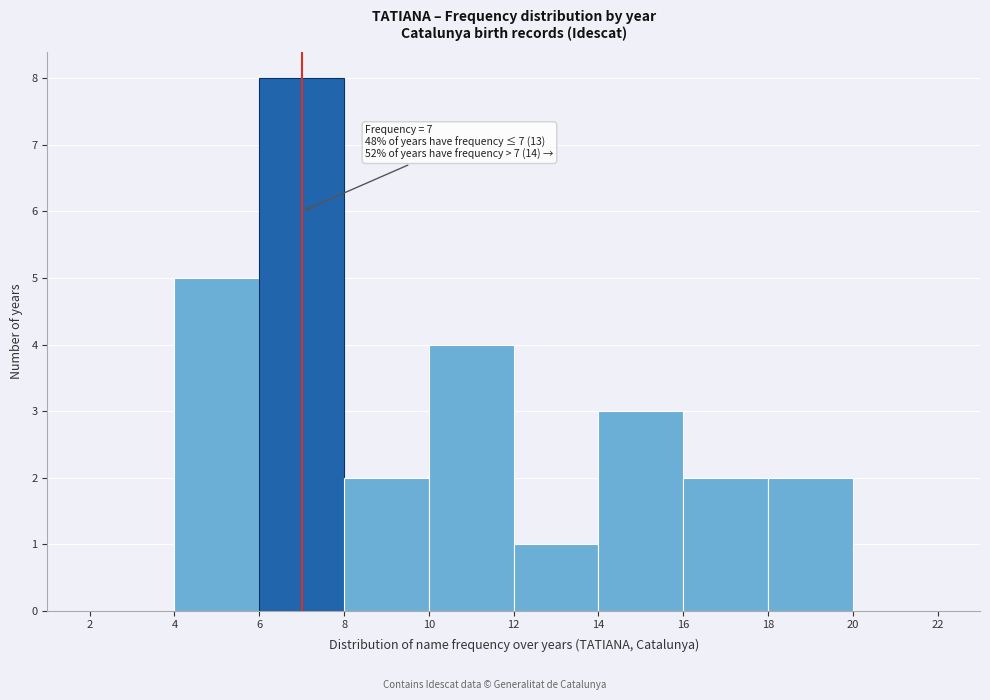

Over which range of the x-axis is the bar tallest?

6 to 8